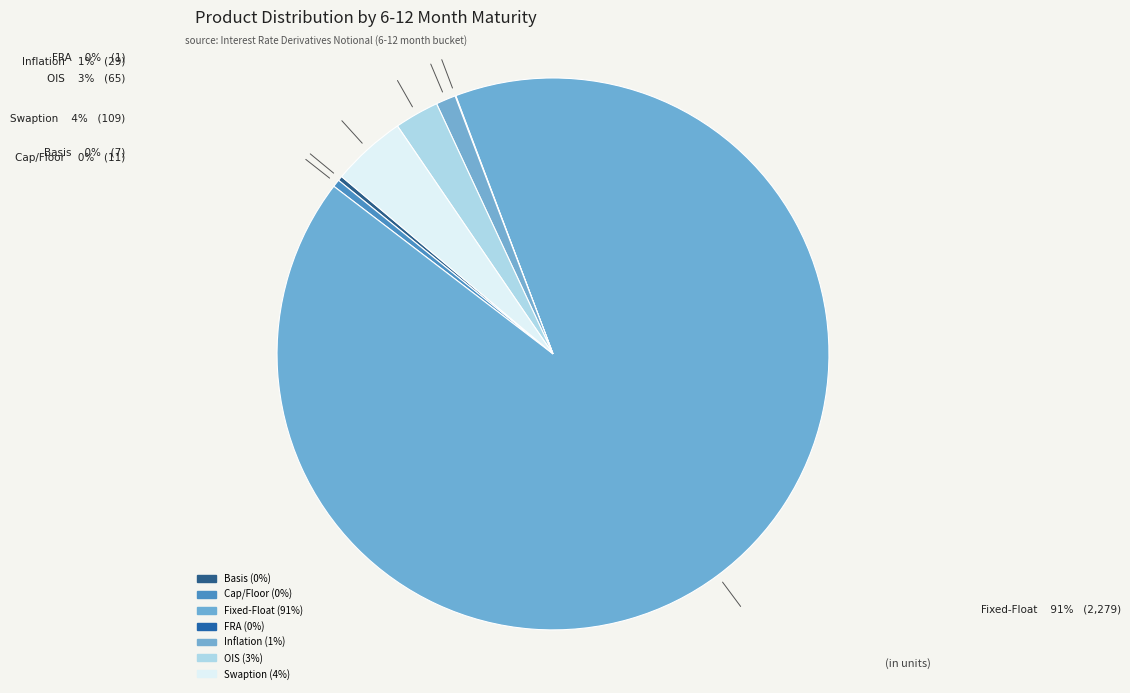

Which slice is the largest?

Fixed-Float